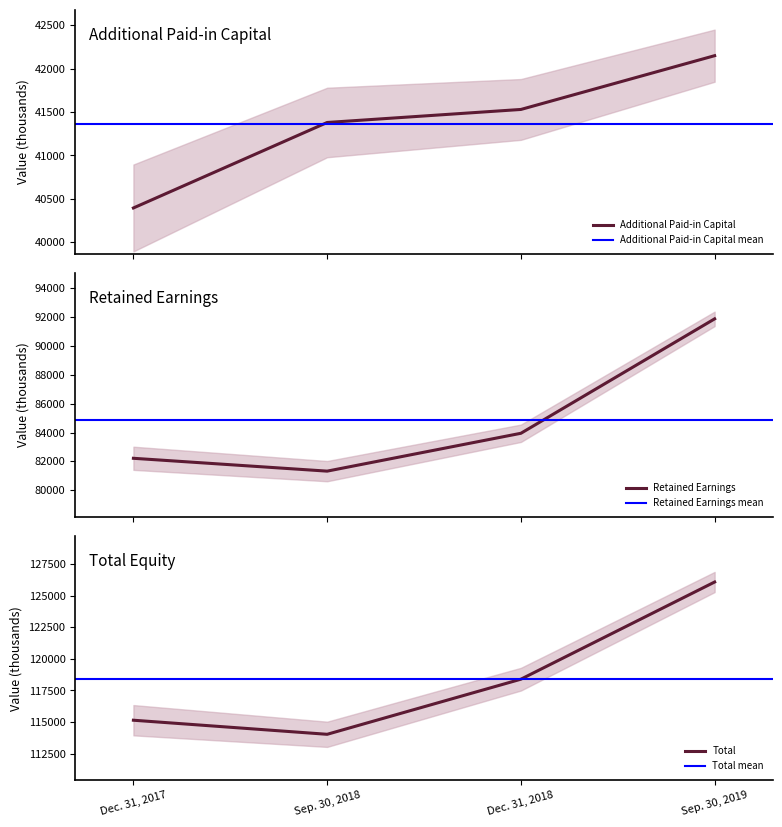

In Total, how many points are lower than both neighbors (excluding endpoints)?

1